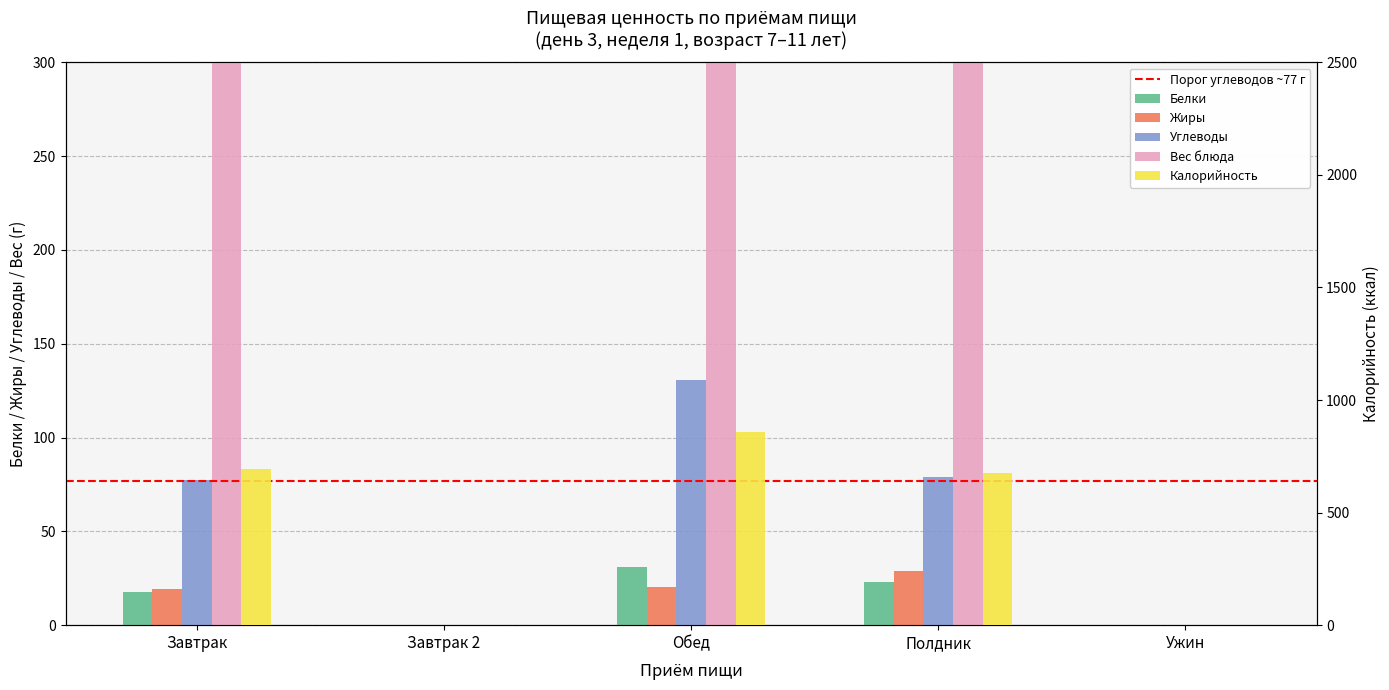

Between Завтрак and Завтрак 2, which is larger?

Завтрак